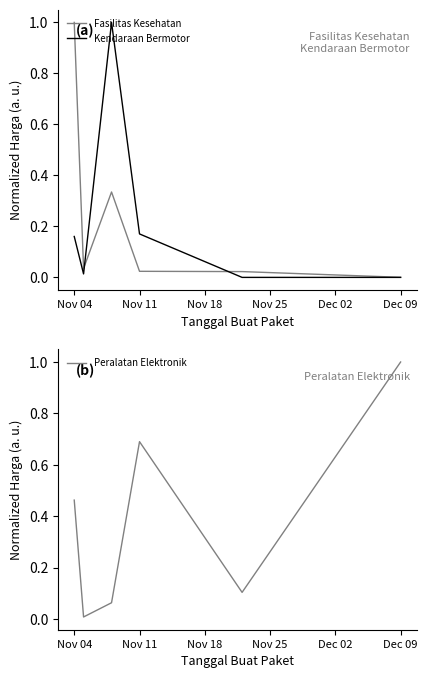

What is the difference between the second highest and minimum values in the Kendaraan Bermotor series?

0.2